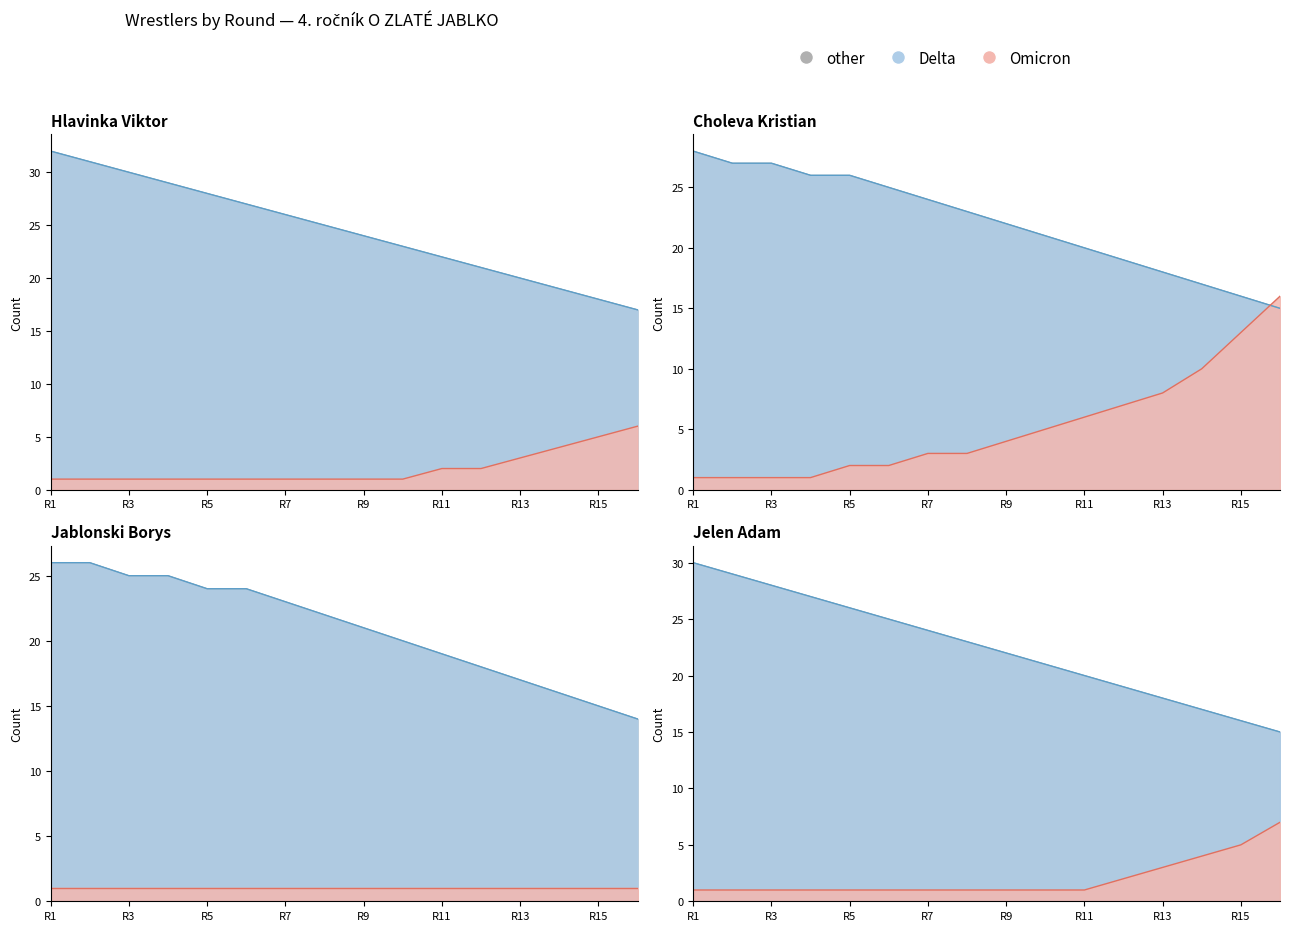

True or false: Omicron and Delta cross at least once.

False